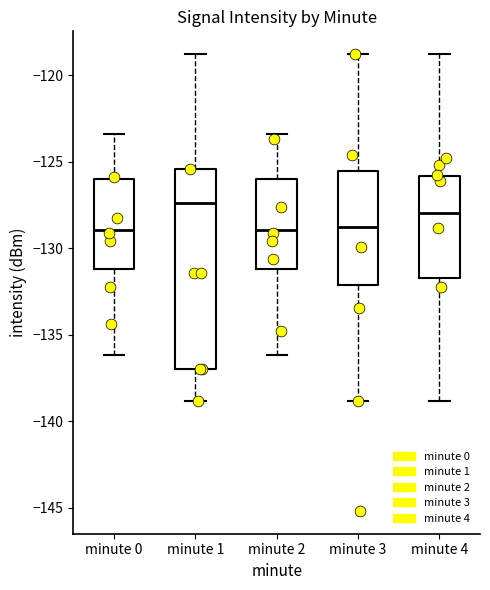

Which box's median line is the highest?

minute 1